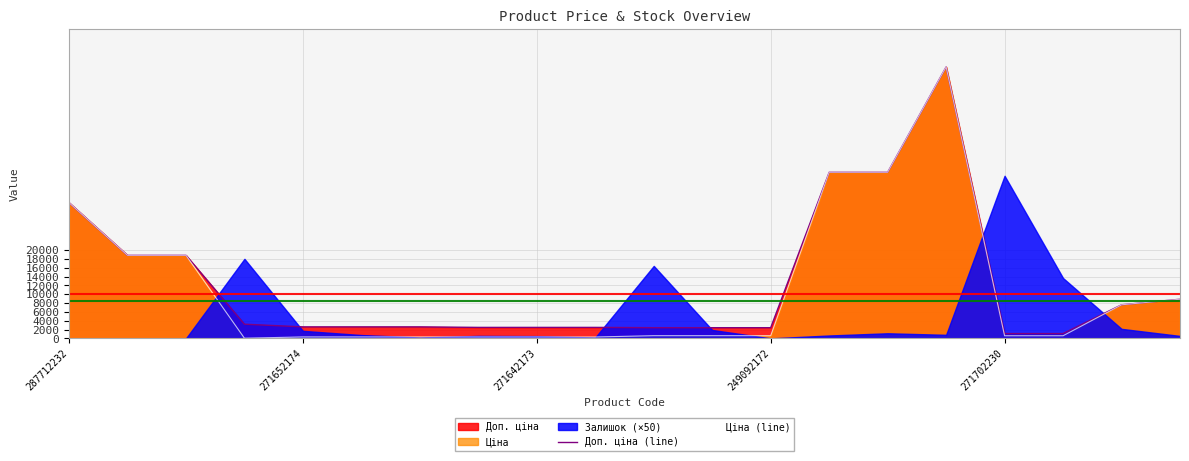

In Ціна (line), how many points are lower than both neighbors (excluding endpoints)?

1